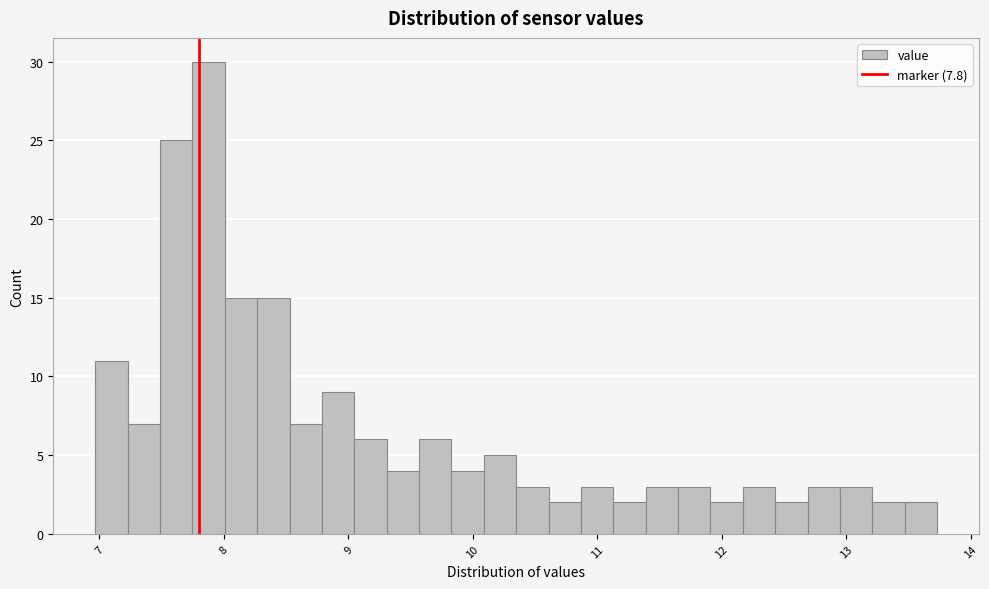

Around what value on the x-axis is the tallest bar? Give the approximate position of its centre, as read against the axis.

7.9